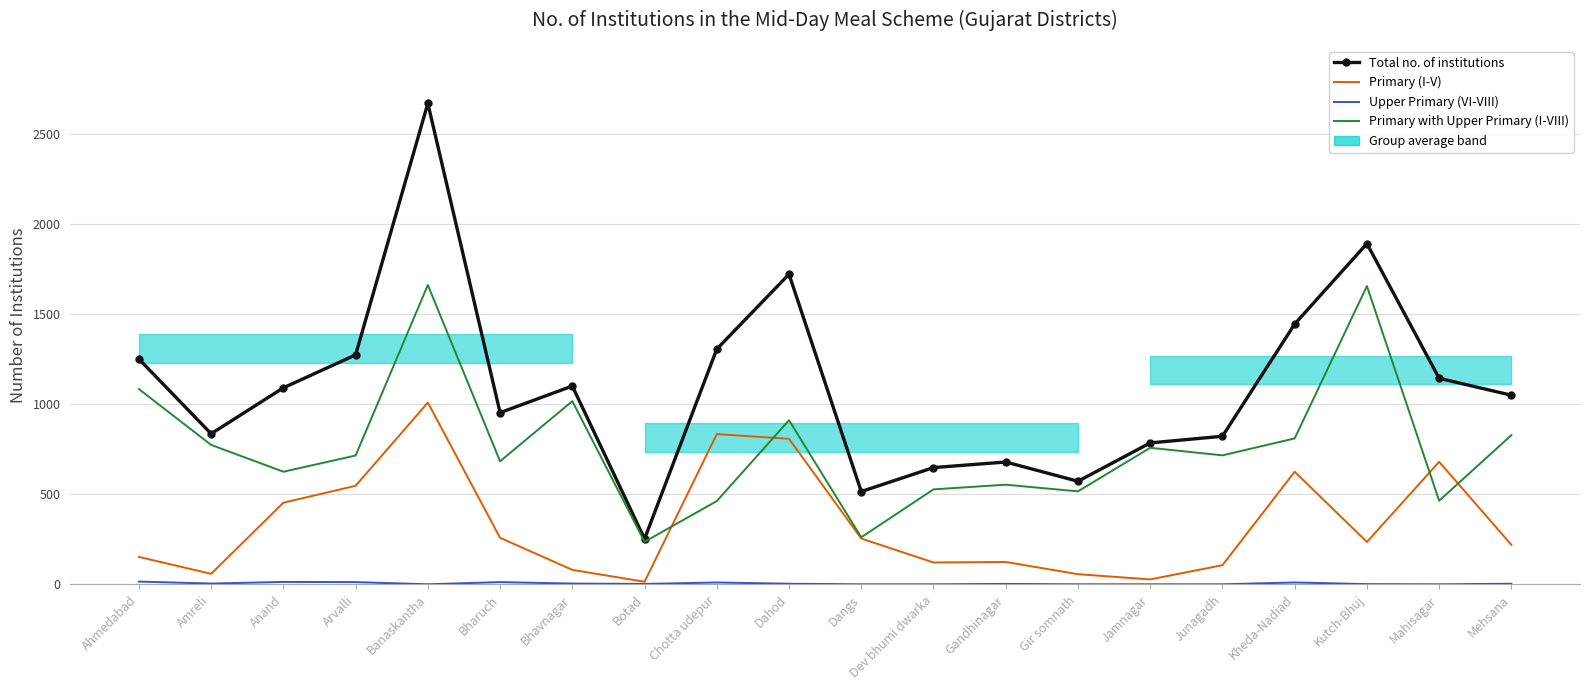

What is the maximum value shown in the chart?

2671